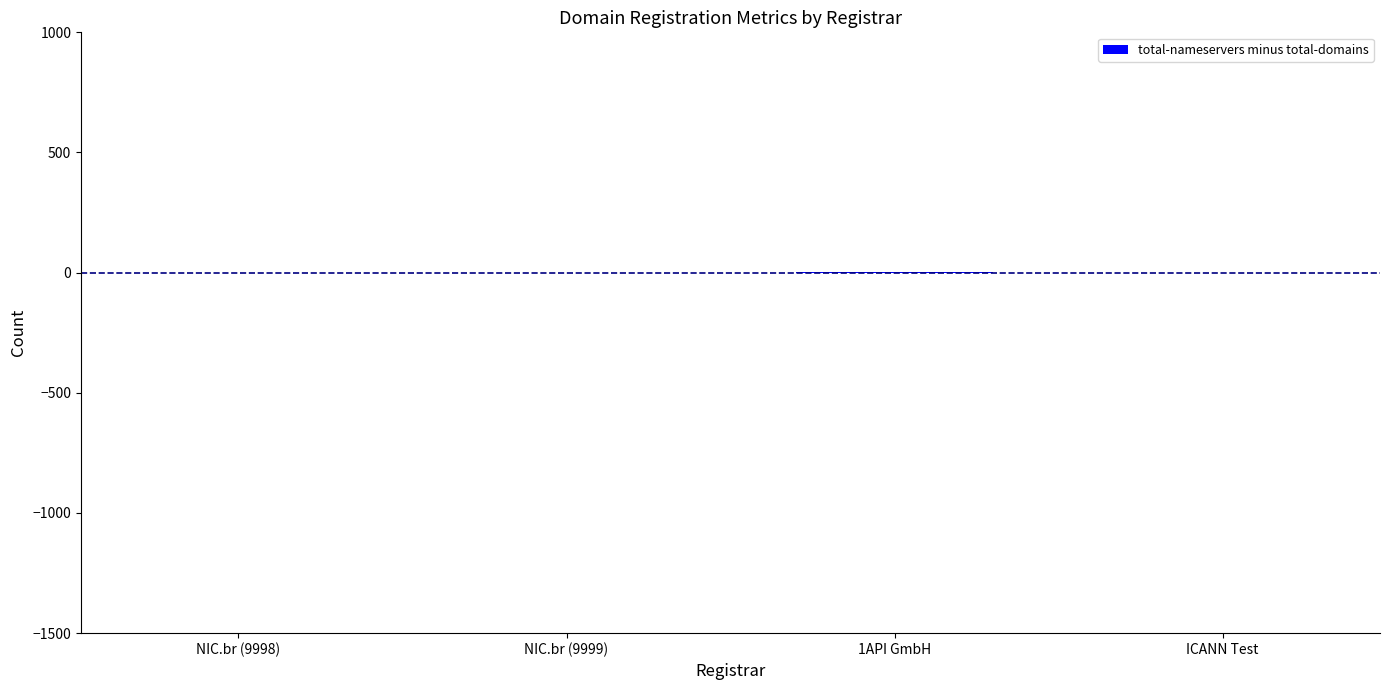

What is the sum of all values?

3